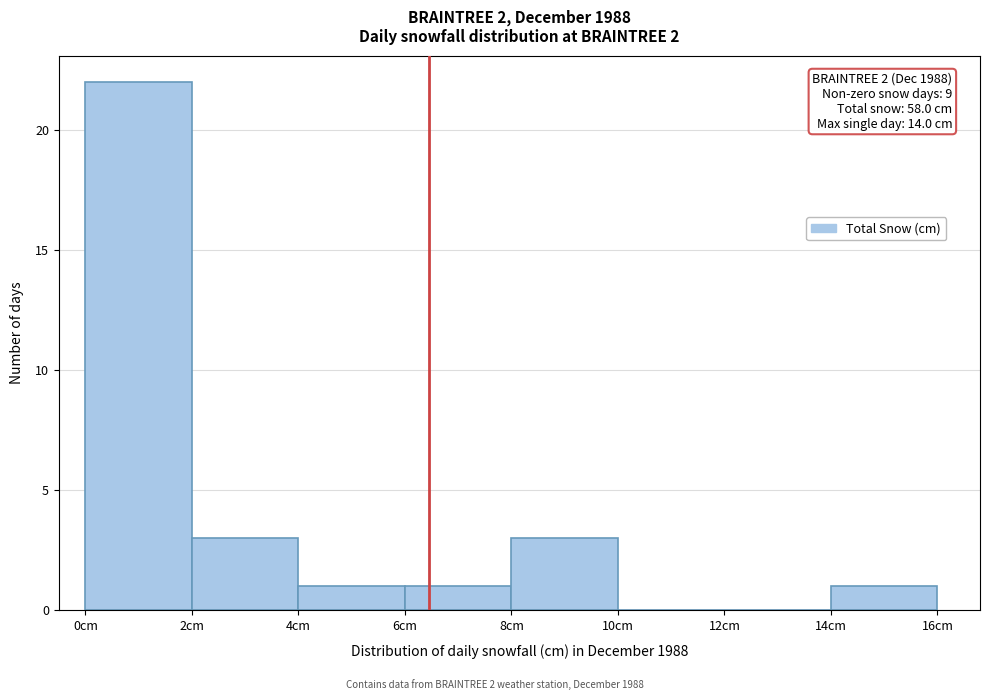

Which range on the x-axis has the tallest bar?

0 to 2